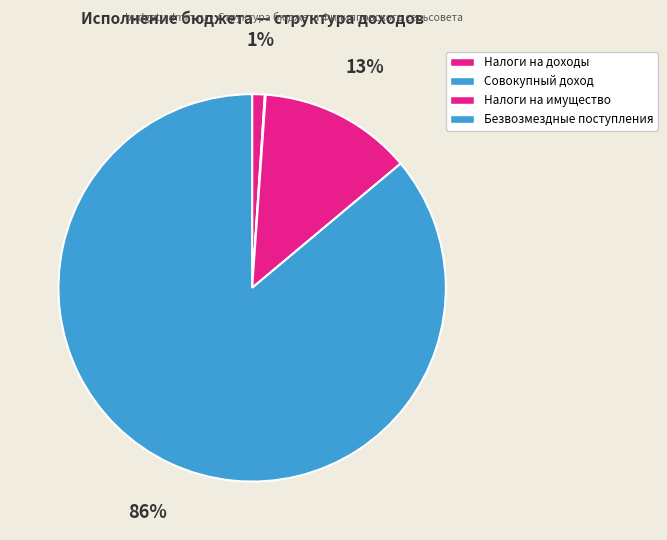

Which slice represents more than half of the pie?

БЕЗВОЗМЕЗДНЫЕ ПОСТУПЛЕНИЯ